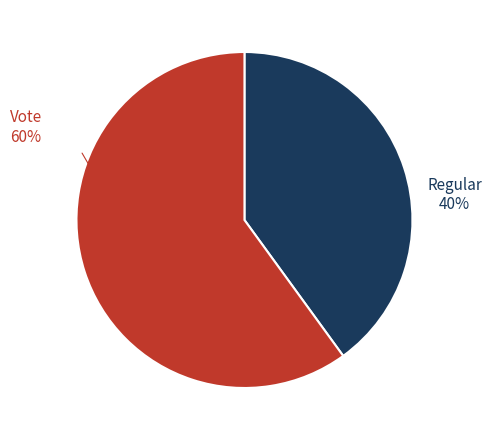

Which slice is the smallest?

Regular